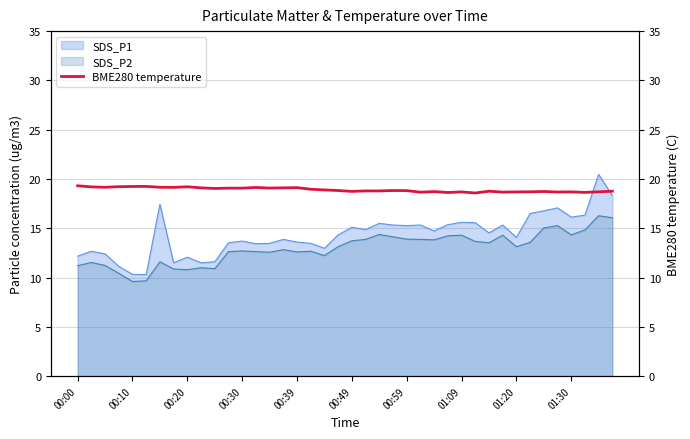

How many interior local peaks (higher than both neighbors) does the data have?

10